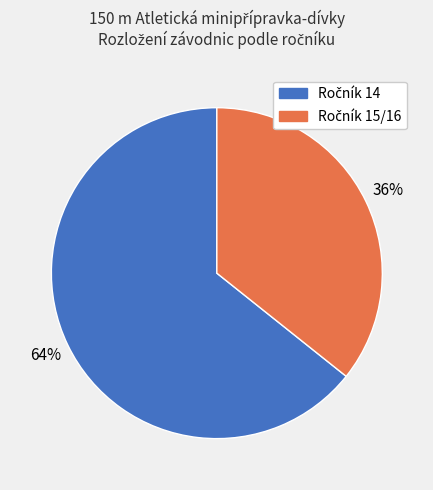

Is there any slice that represents more than half of the pie?

Yes